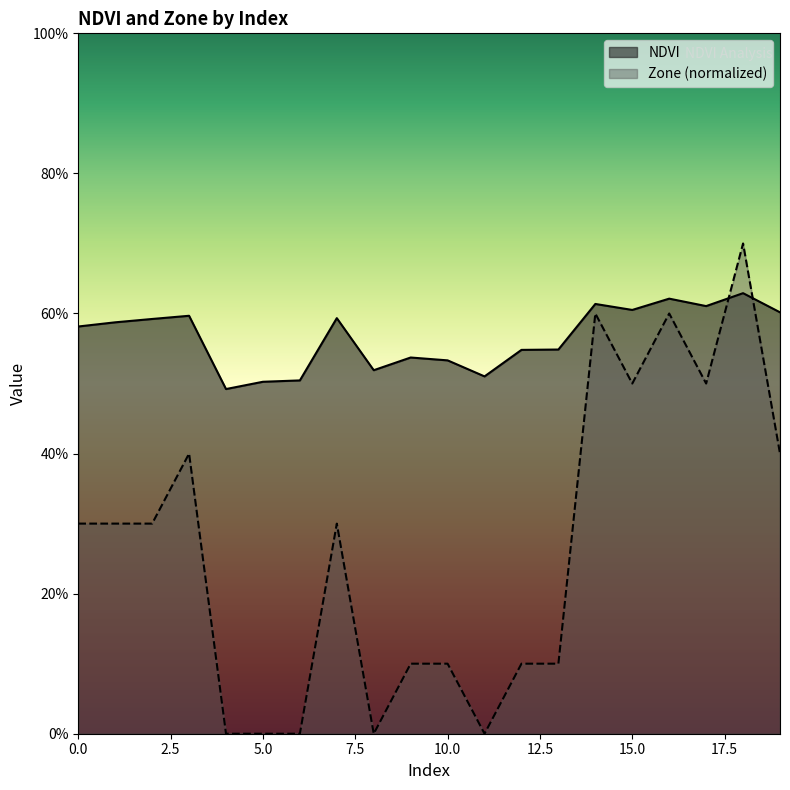

At which category is the sum across all series the highest?

18